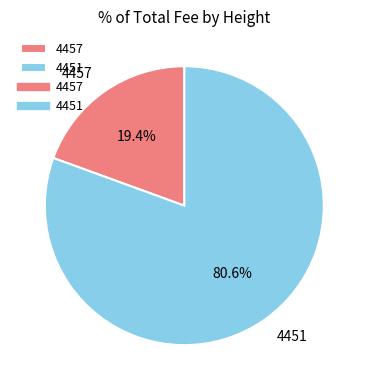

Count the number of slices in the pie.

2